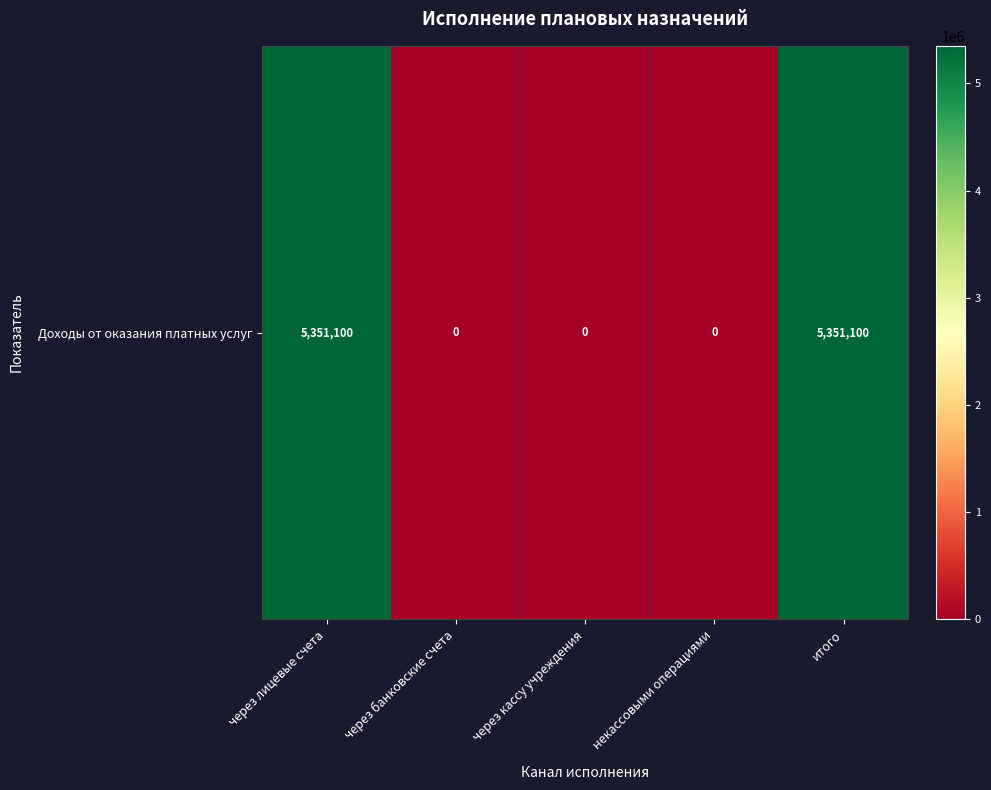

Which label corresponds to the largest value in the chart?

через лицевые счета